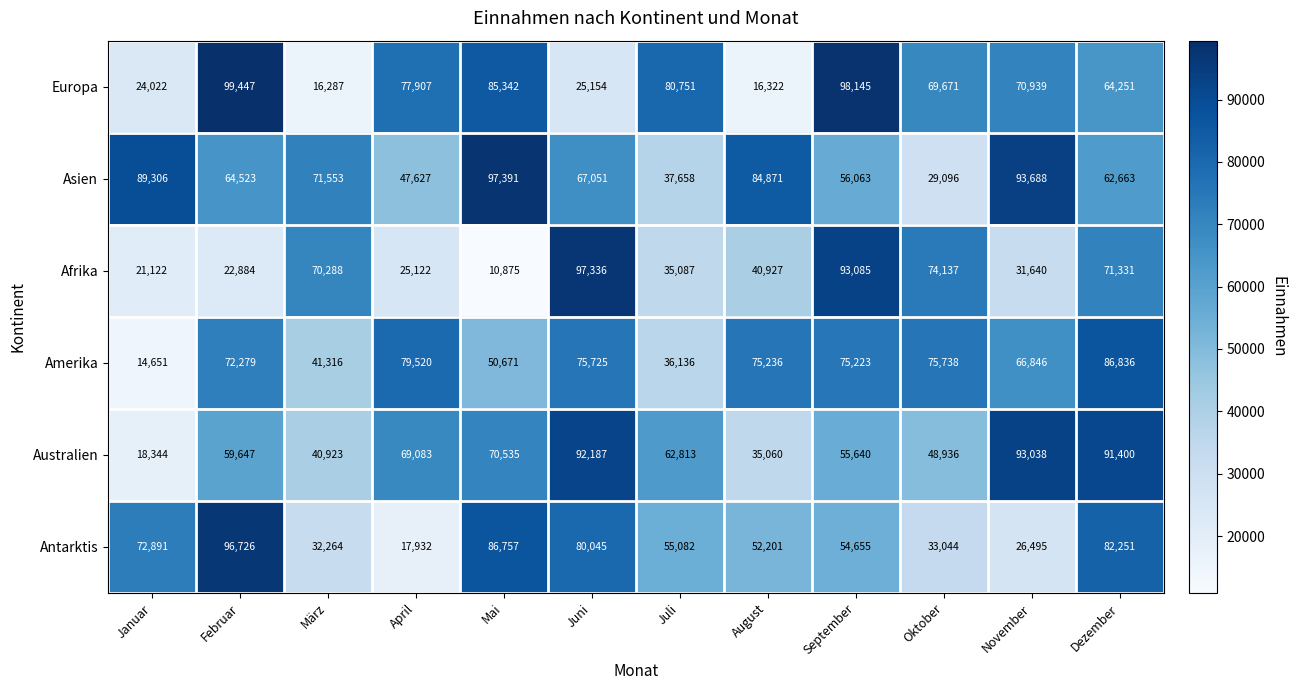

Which category has the lowest value in the Europa series?

März